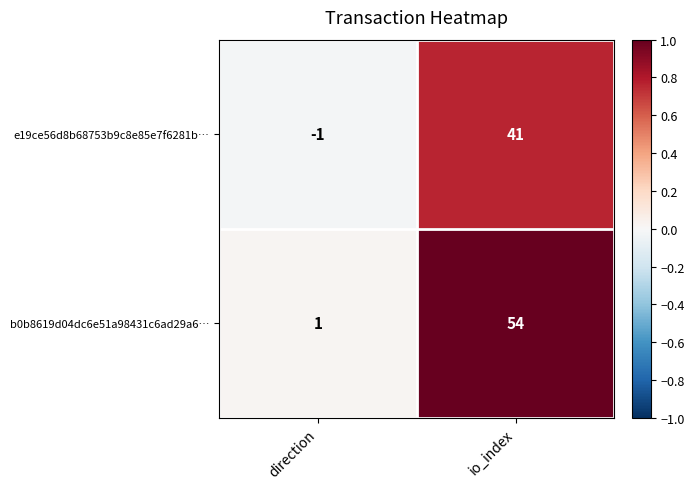

Which label corresponds to the smallest value in the chart?

direction